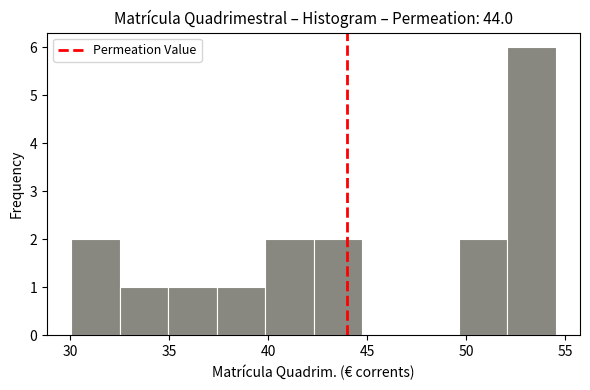

How tall is the bar that spans 35.0 to 37.5 on the x-axis? Neither the bar edges nor the heights are printed on the chart, so give them approximately, as read against the axes.

1